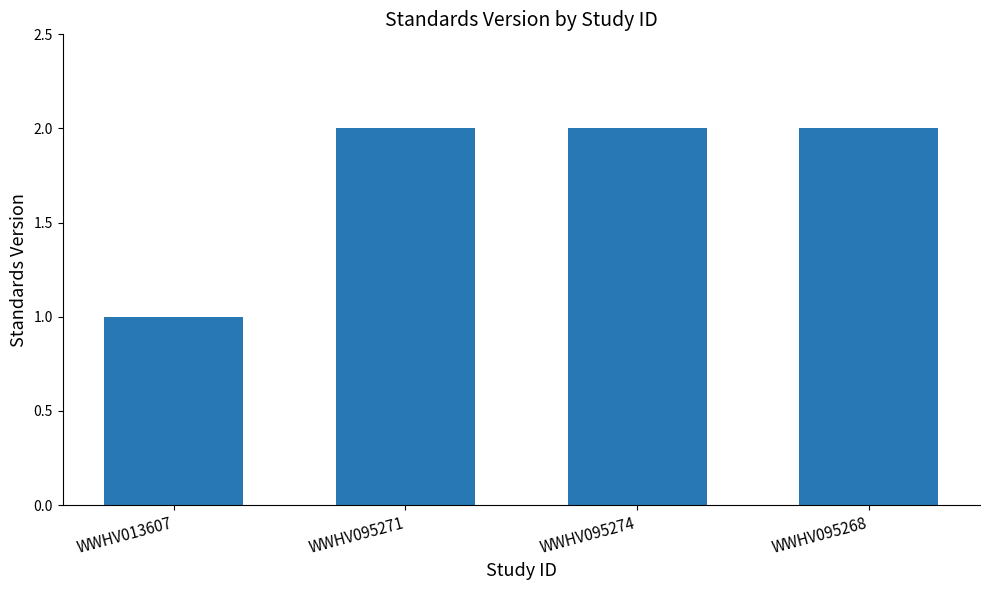

What is the difference between the maximum and minimum values?

1